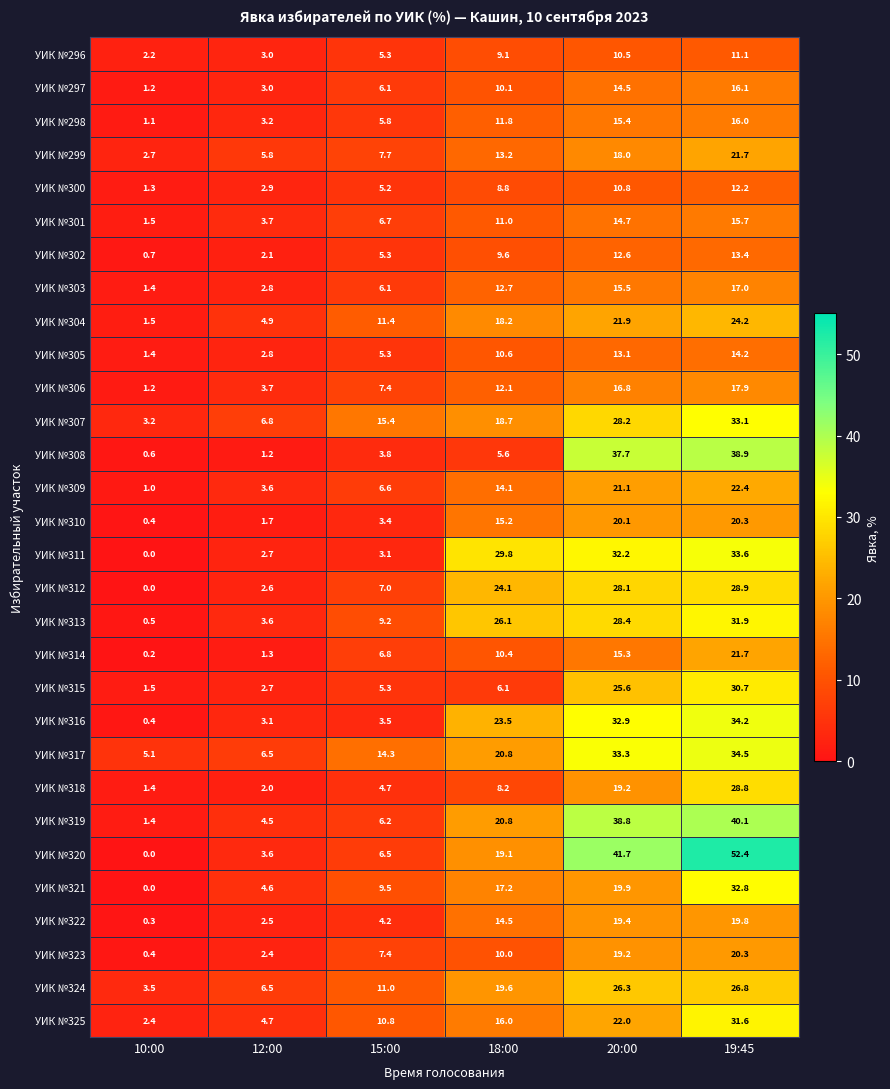

Read the УИК №325 value at 12:00.

4.7